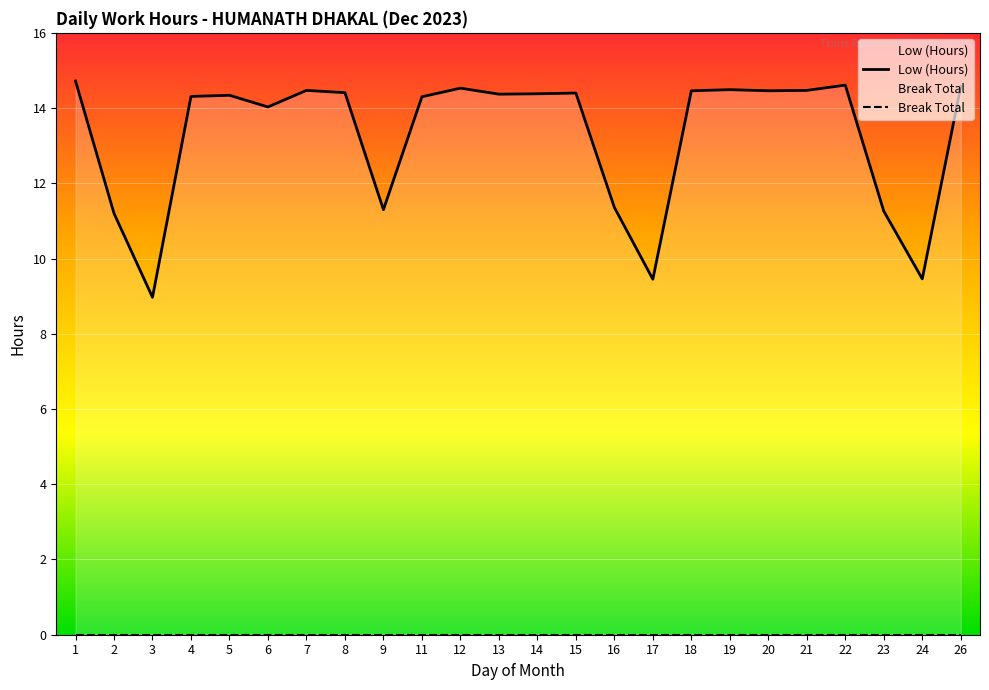

Which series has the largest range (max minus min)?

Low (Hours)